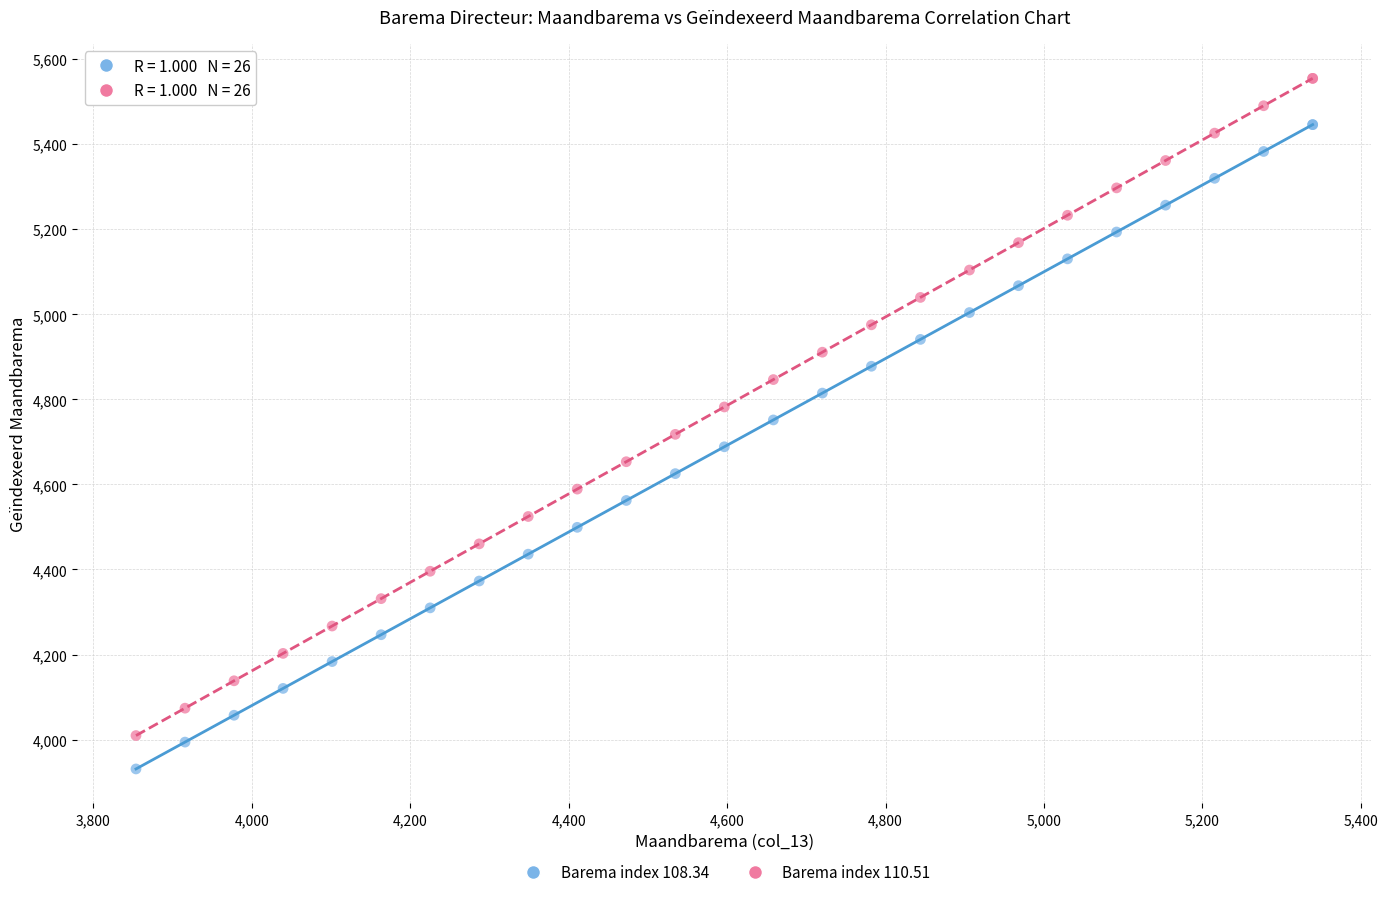

What is the X range (max minus min) for the scatter plot?

1485.3